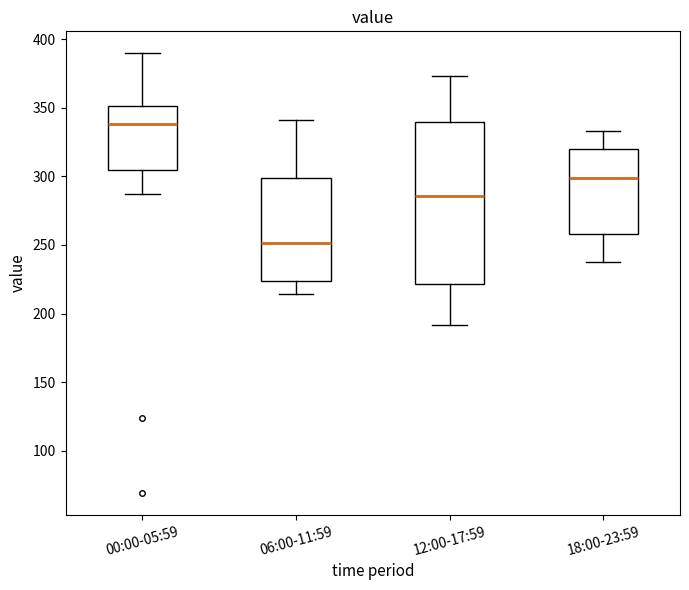

Comparing the boxes themselves (not the whiskers), which one is the tallest?

12:00-17:59